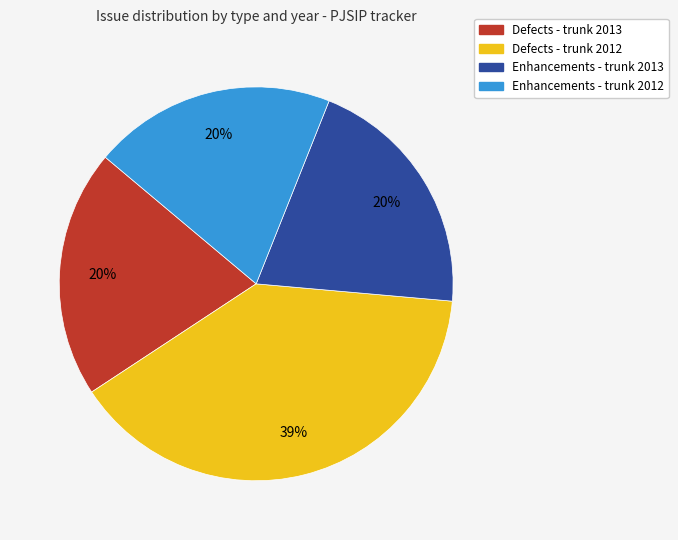

Does any single category account for the majority?

No